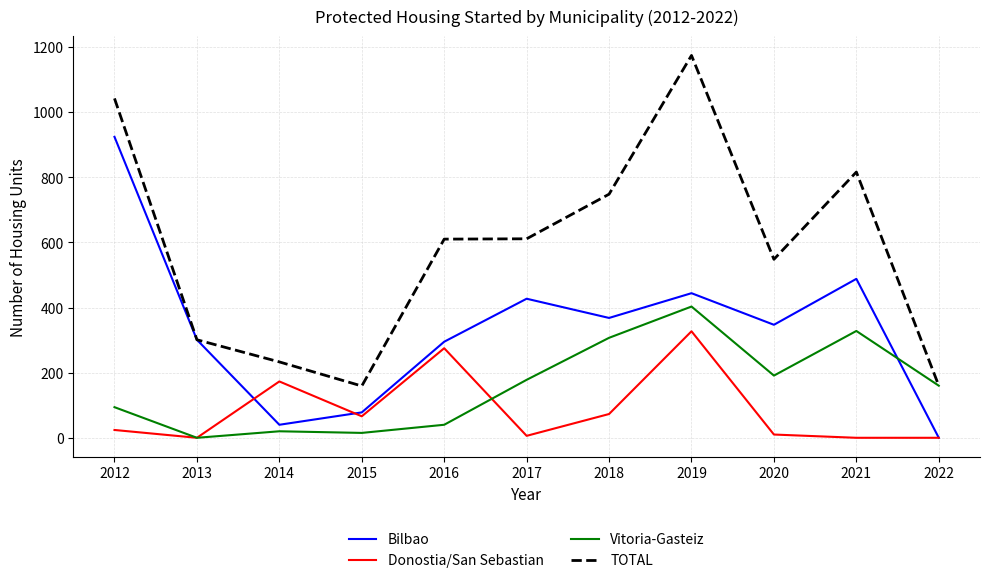

Which series ends up on top after the final intersection of Vitoria-Gasteiz and Bilbao?

Vitoria-Gasteiz